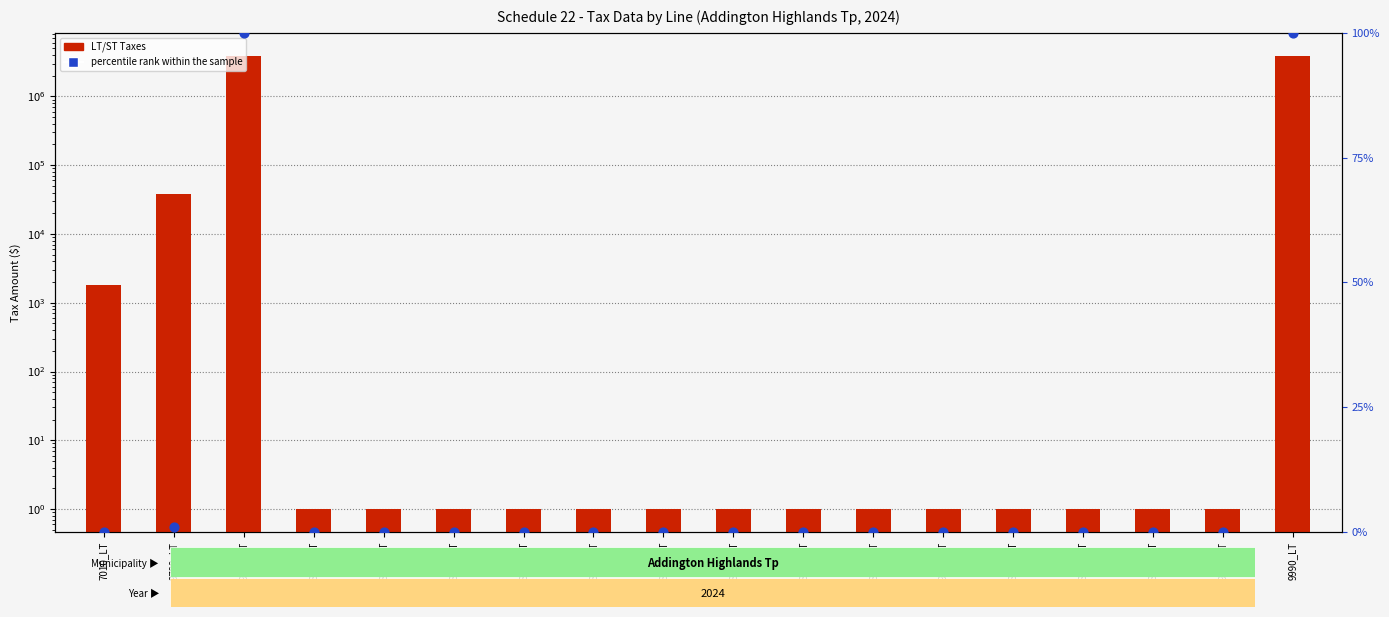

What is the total value across all series at 8097_LT?

1.0